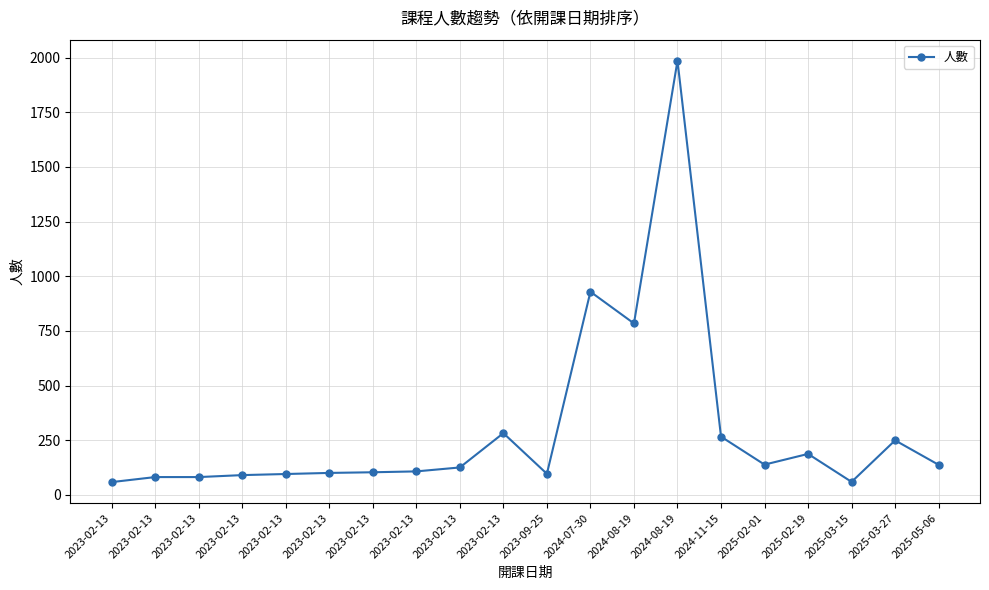

Which has a higher value, 2025-05-06 or 2025-02-19?

2025-02-19